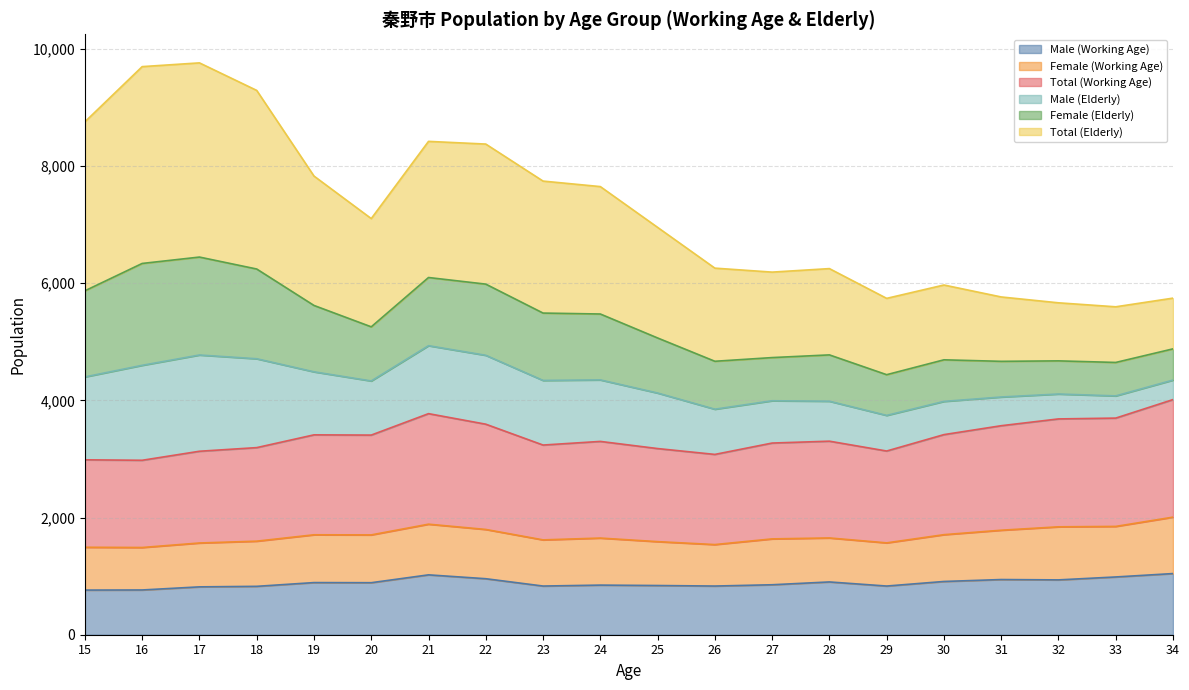

True or false: Male (Working Age) has more than 0 interior local peaks.

True